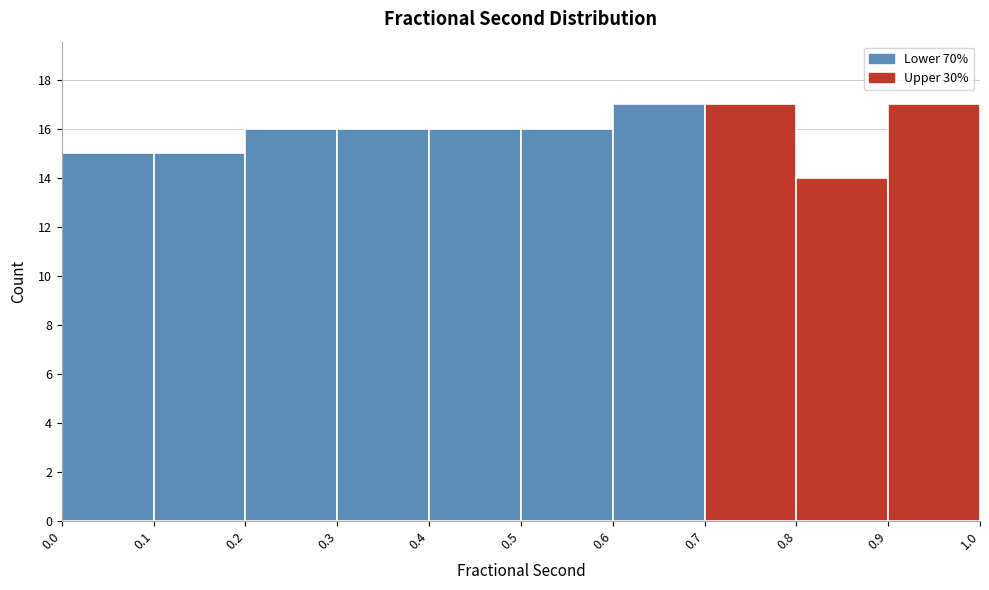

What is the height of the bar covering 0.8 to 0.9 on the x-axis? The values are not printed on the chart, so give them approximately, as read against the axis.

14